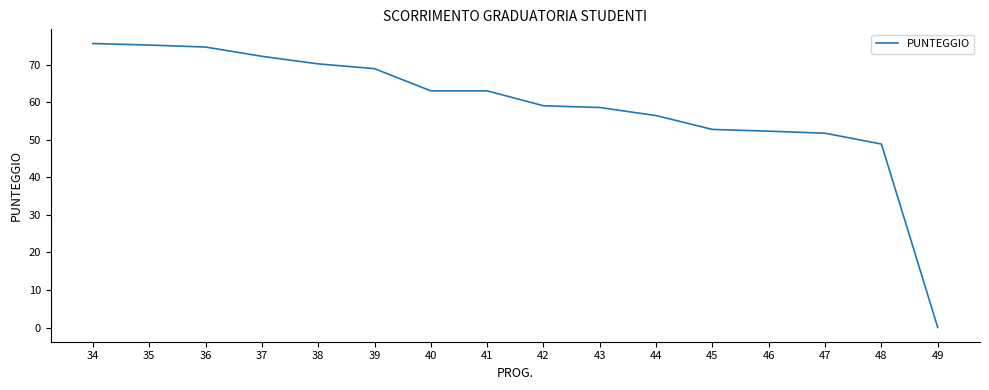

What is the difference between the maximum and minimum values?

75.6